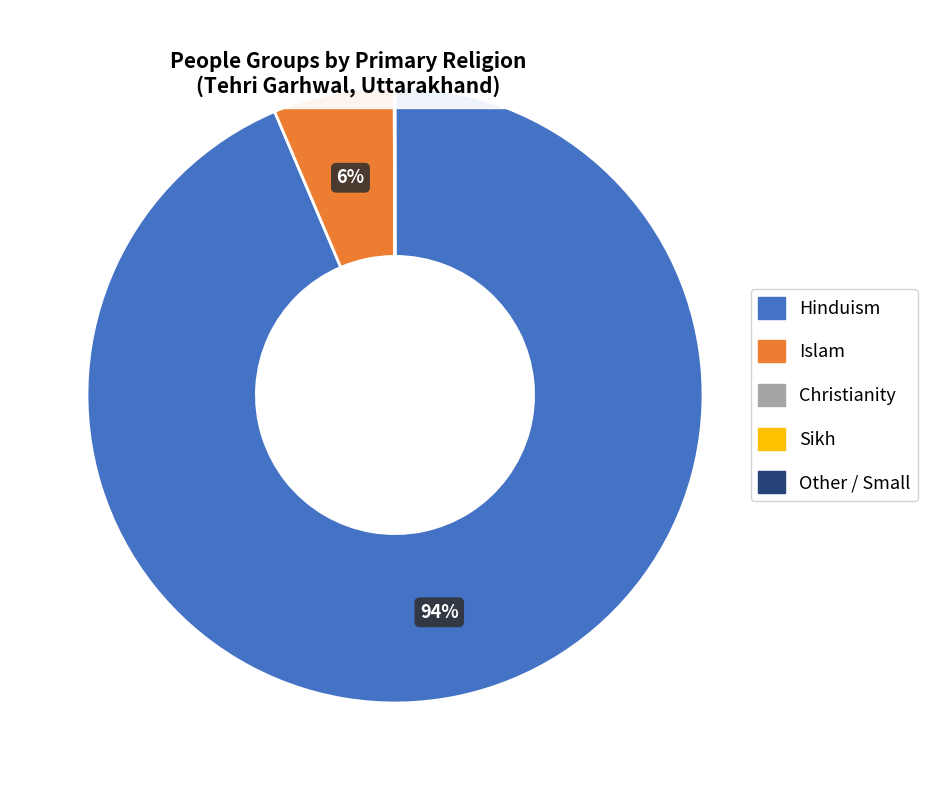

The Islam slice represents 6% of the pie. True or false?

True